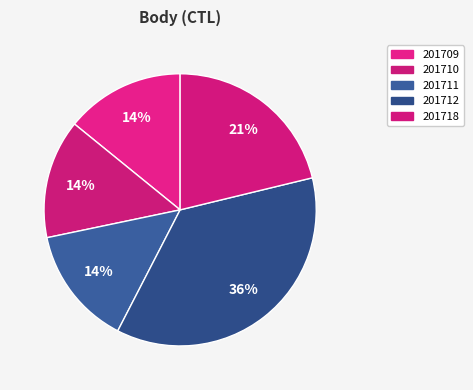

Does any single category account for the majority?

No